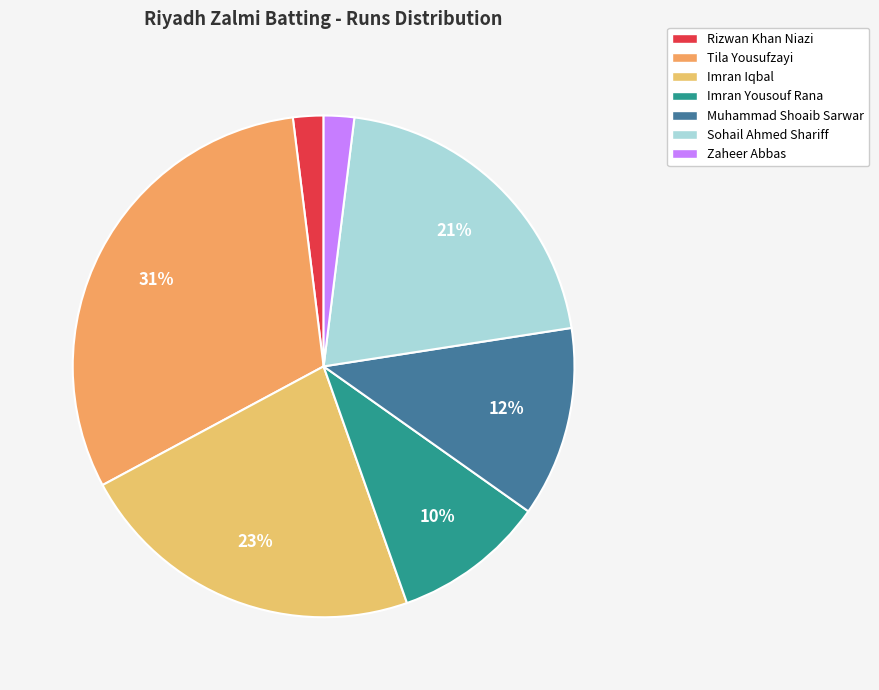

What portion of the pie excludes Tila Yousufzayi?

69.1%